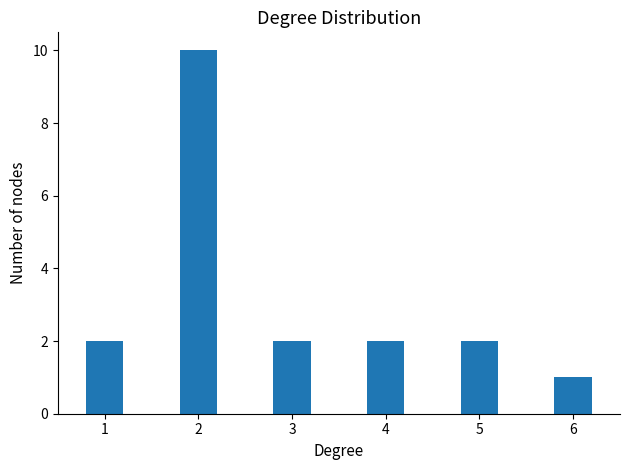

What is the sum of all values?

19